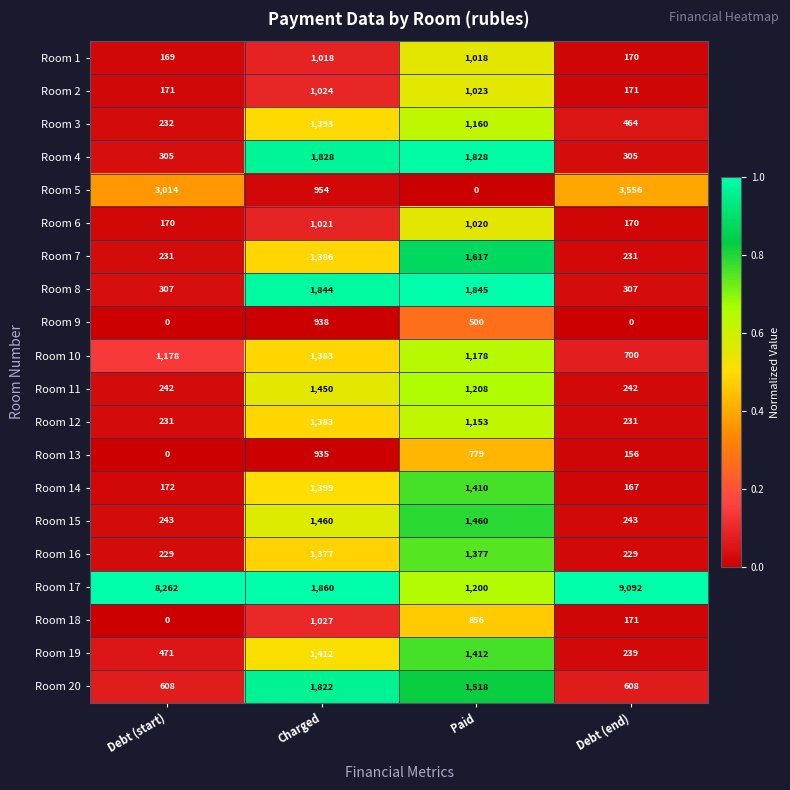

How many Room 5 values are between 954 and 3556?

3